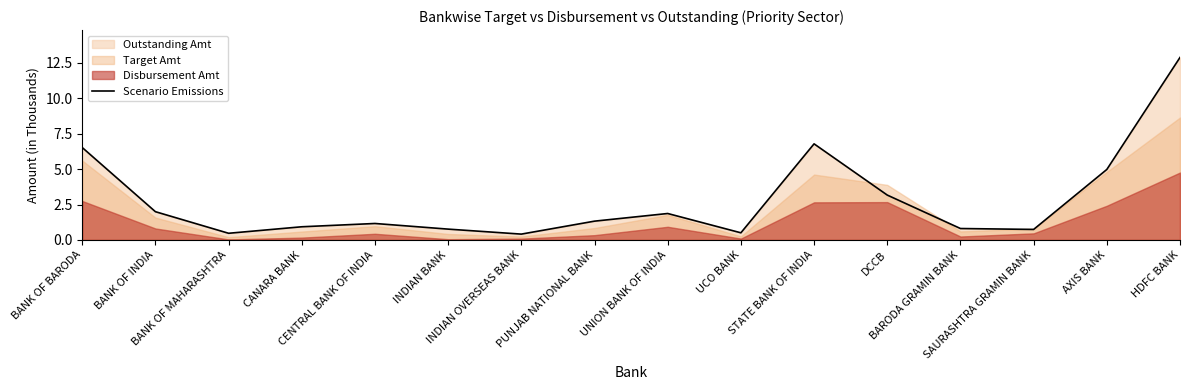

What is the minimum value for Scenario Emissions?

0.4